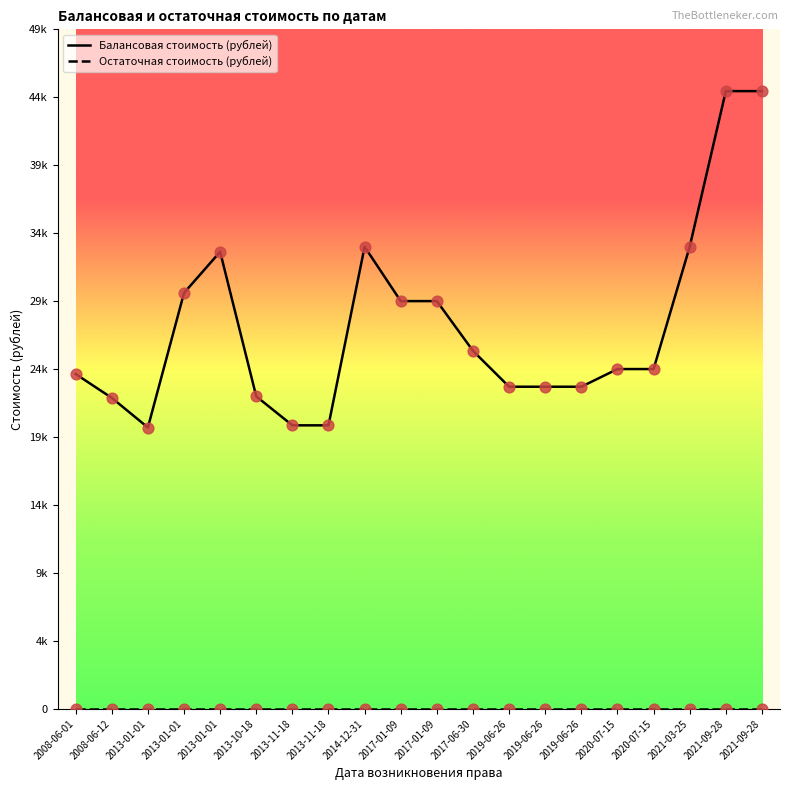

Does the chart have visible grid lines?

No